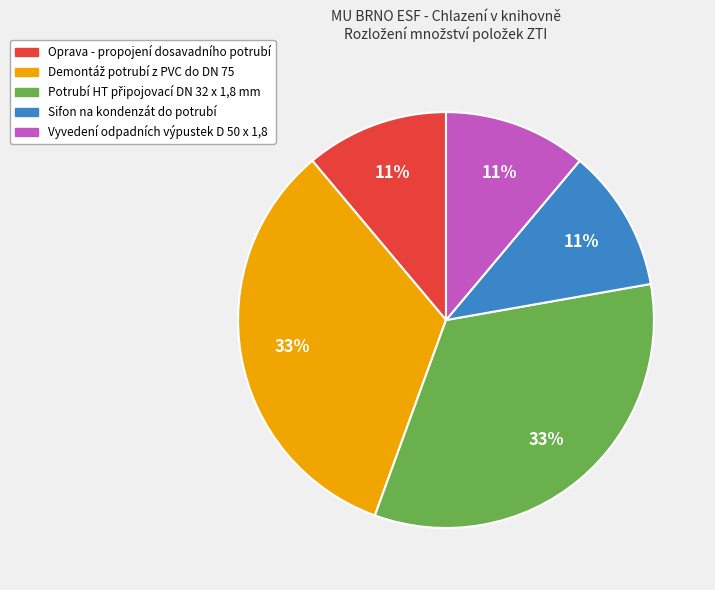

What percentage is the Sifon na kondenzát do potrubí slice, to the nearest percent?

11%